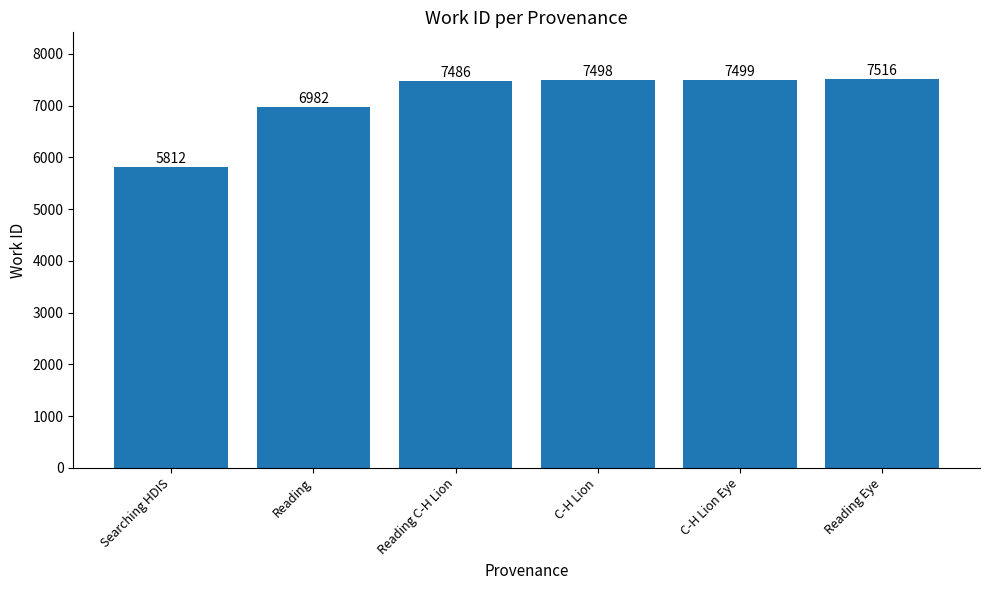

True or false: the data shows 7498 at C-H Lion.

True